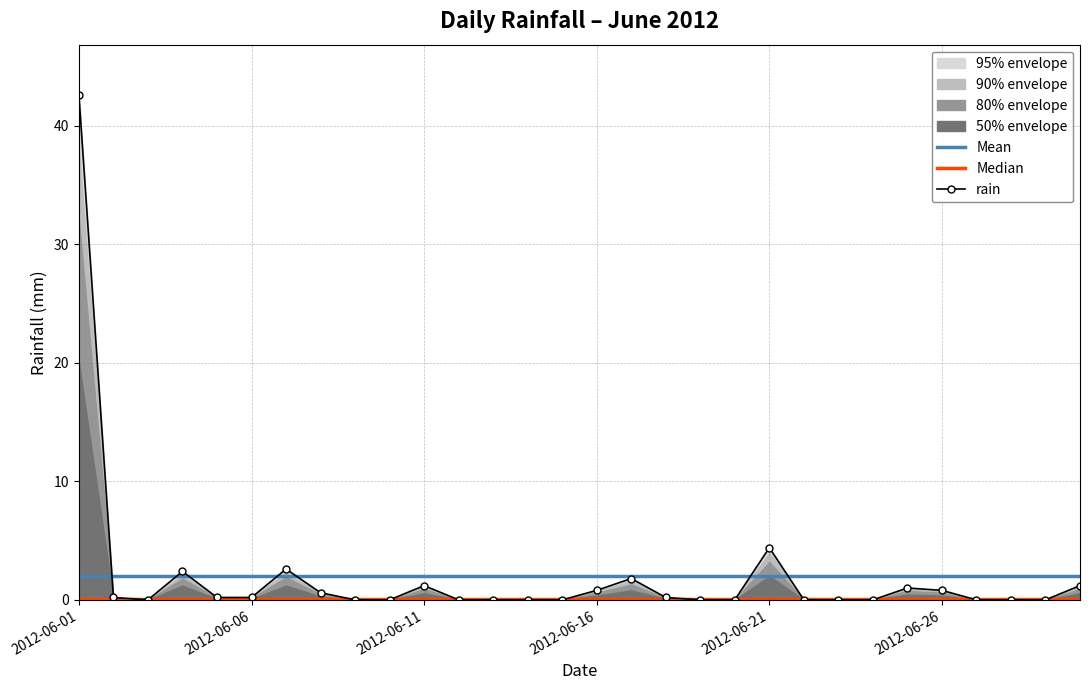

Is it true that Mean equals 0.6 at 2012-06-26?

False